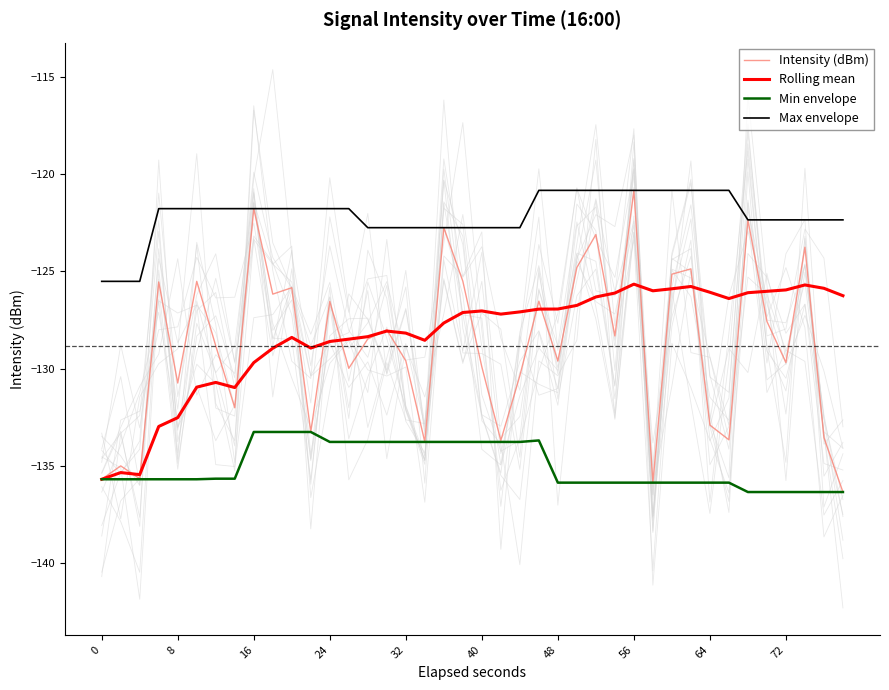

True or false: Min envelope and Rolling mean cross at least once.

False